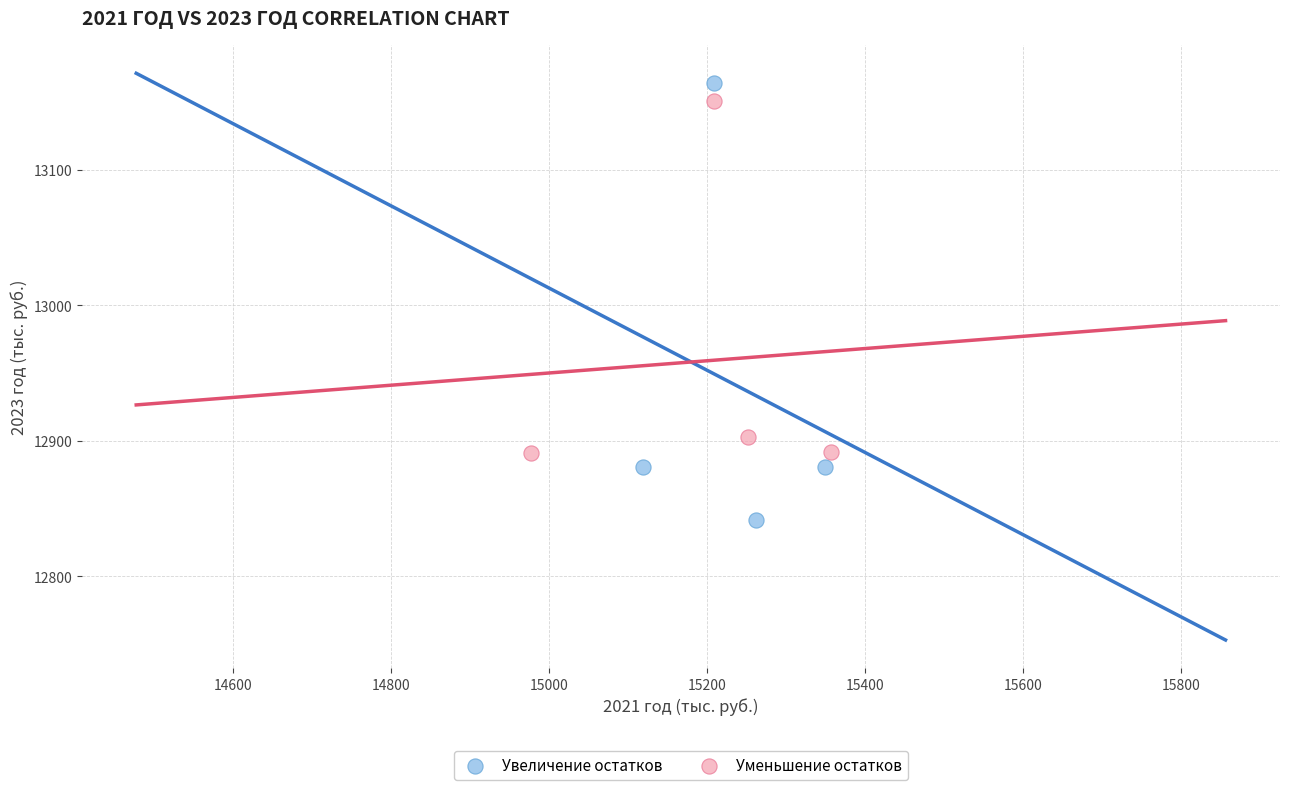

Which series reaches the maximum Y coordinate?

Увеличение остатков